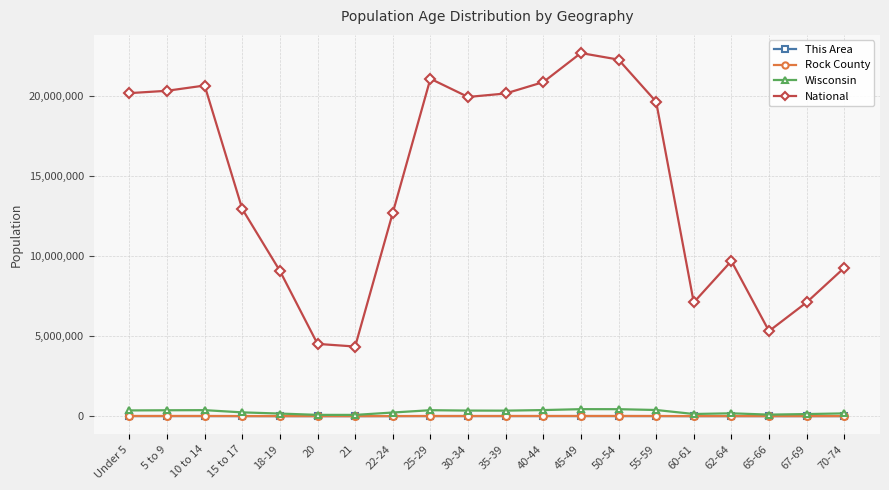

What is the greatest value displayed?

22708591